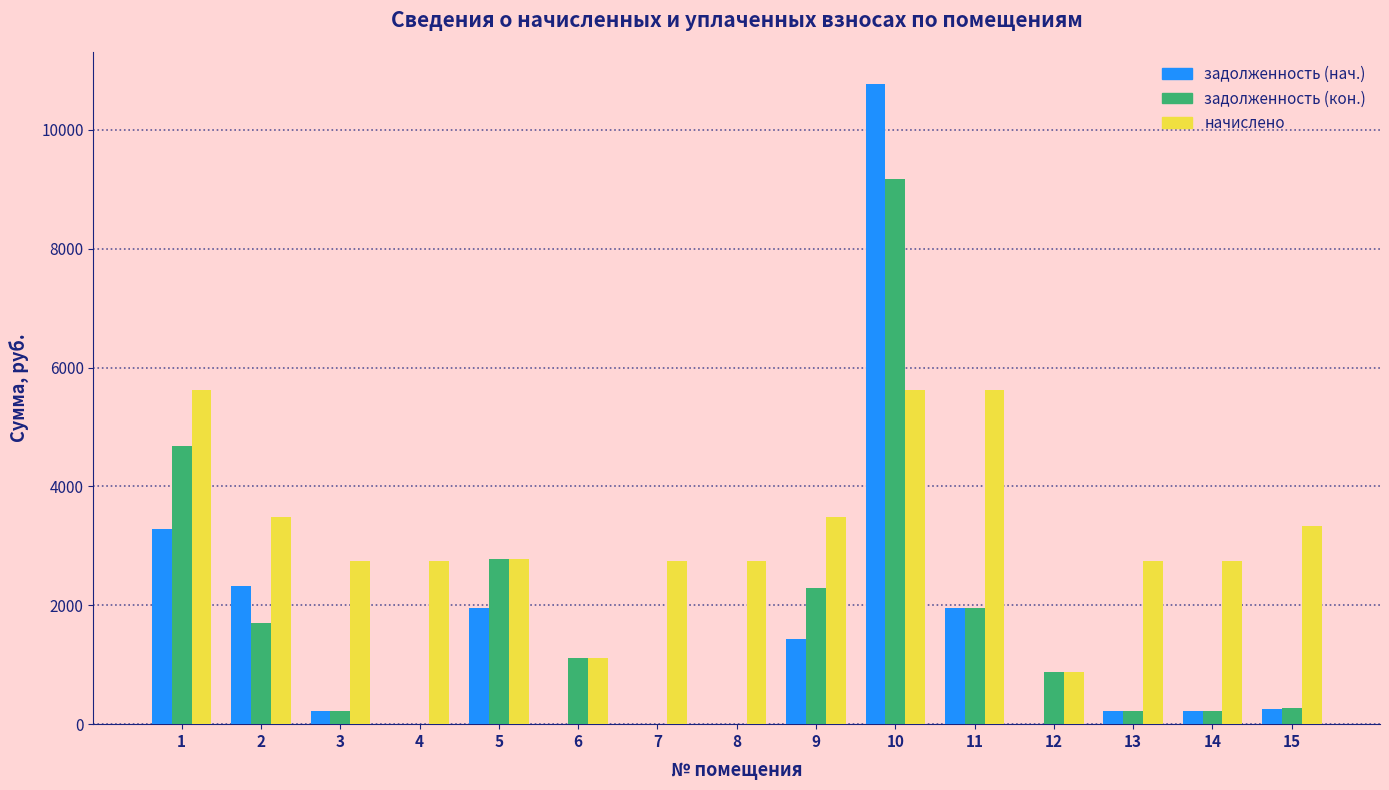

What is the sum of all начислено values?

48425.5